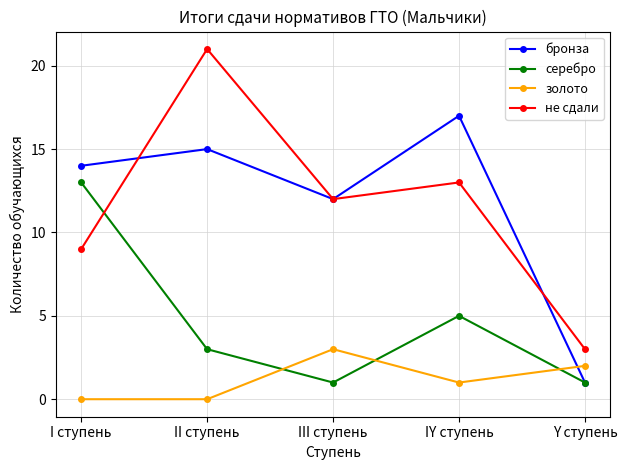

In не сдали, how many points are higher than both neighbors (excluding endpoints)?

2